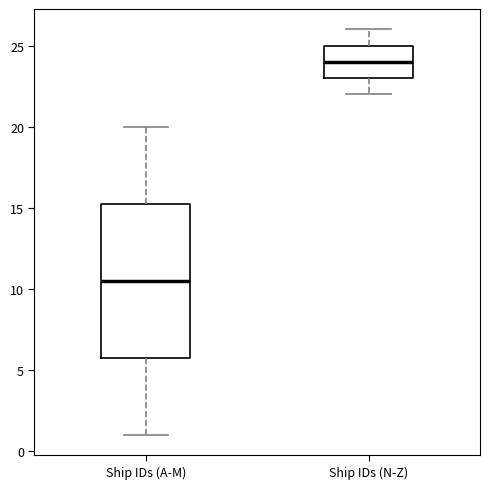

Which box's median line is the highest?

Ship IDs (N-Z)